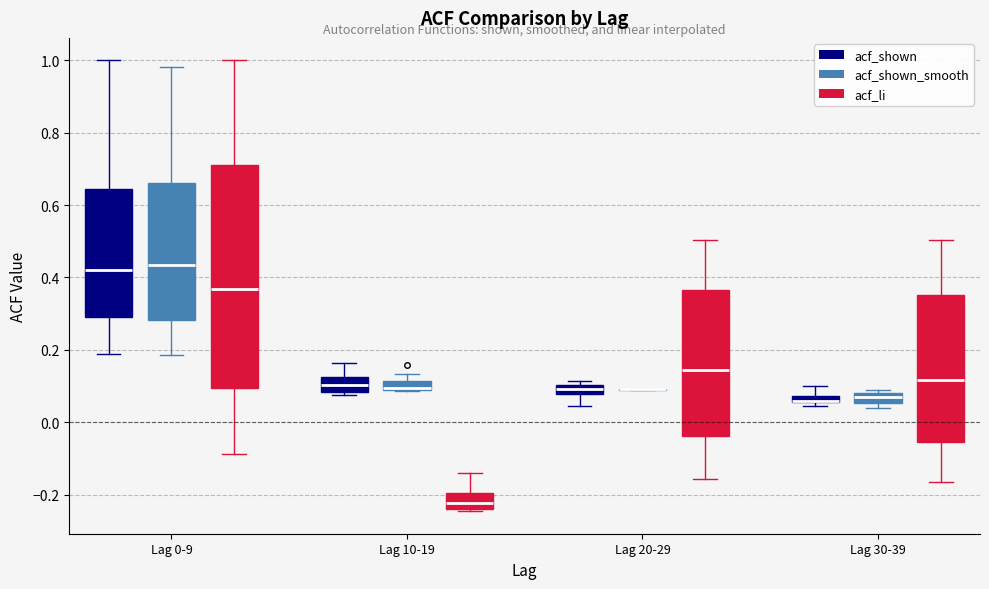

Where is the upper edge of the box for Lag 30-39 (acf_shown_smooth) on the y-axis? The values are not printed on the chart, so give them approximately, as read against the axis.

0.08